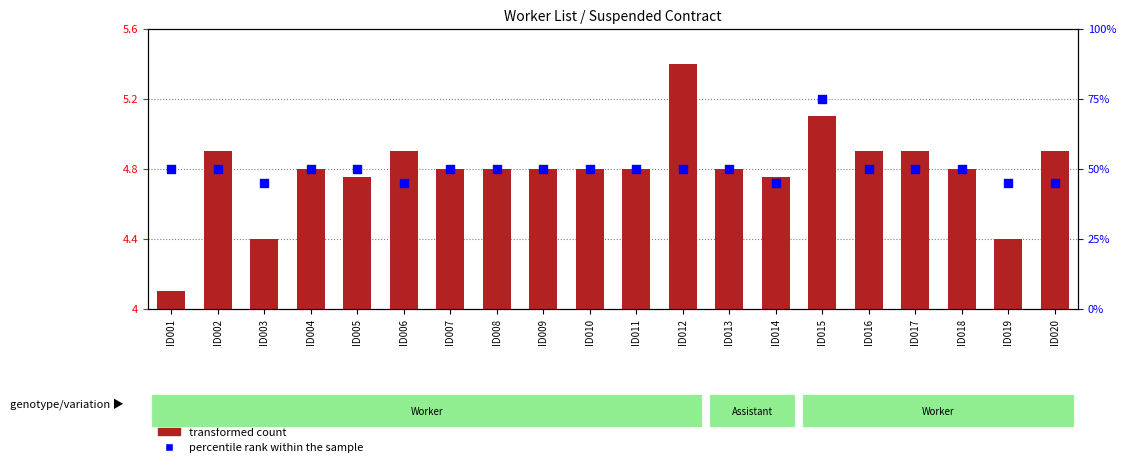

What are all the series names shown in the legend?

transformed count, percentile rank within the sample